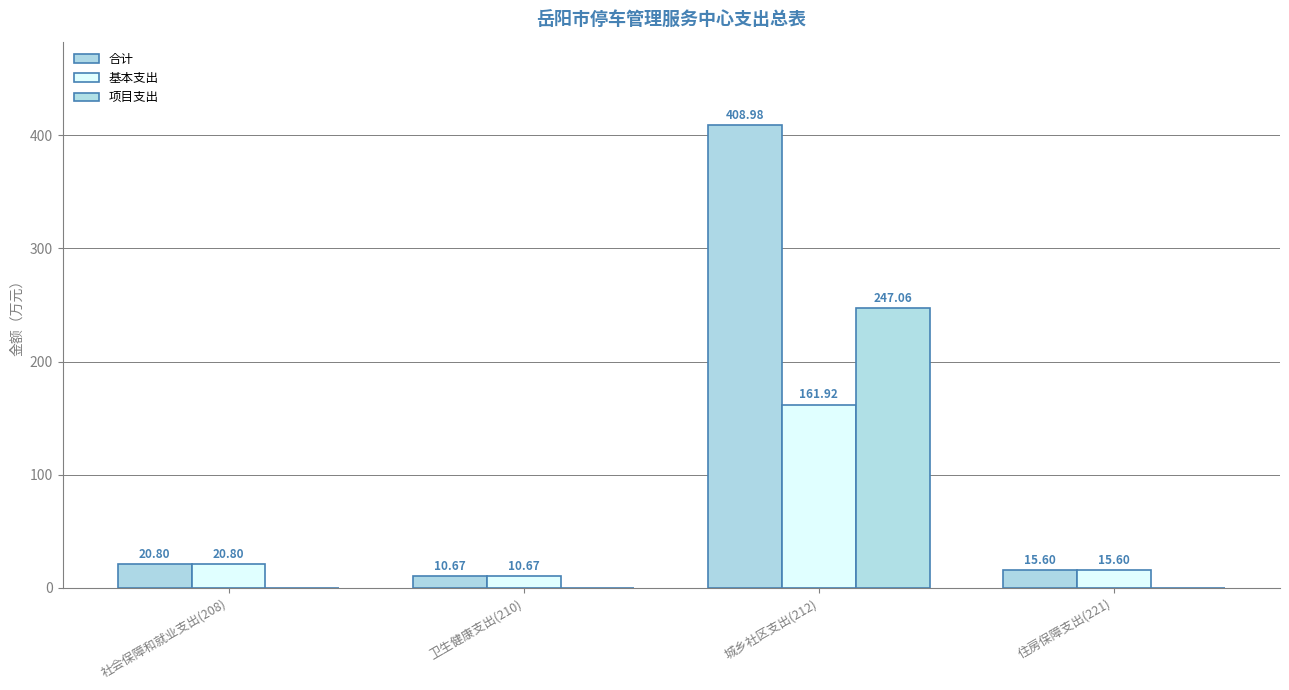

List the labels in order of 合计 value, smallest first.

卫生健康支出(210), 住房保障支出(221), 社会保障和就业支出(208), 城乡社区支出(212)